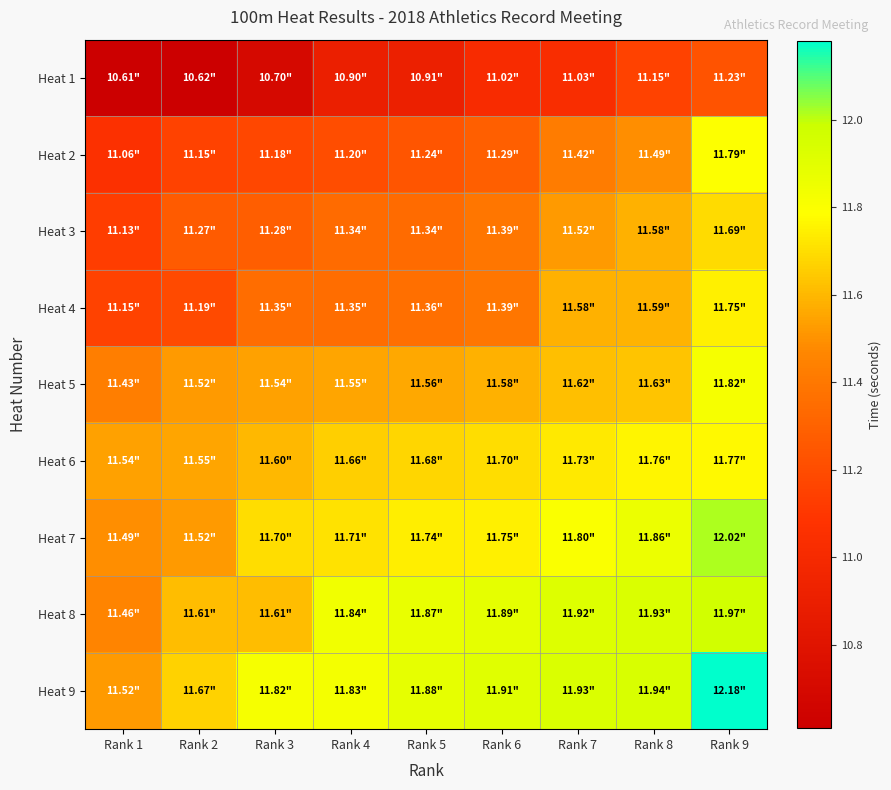

Reading left to right, extract all data points from this chart.

Heat 1: Rank 1=10.6	Rank 2=10.6	Rank 3=10.7	Rank 4=10.9	Rank 5=10.9	Rank 6=11.0	Rank 7=11.0	Rank 8=11.2	Rank 9=11.2
Heat 2: Rank 1=11.1	Rank 2=11.2	Rank 3=11.2	Rank 4=11.2	Rank 5=11.2	Rank 6=11.3	Rank 7=11.4	Rank 8=11.5	Rank 9=11.8
Heat 3: Rank 1=11.1	Rank 2=11.3	Rank 3=11.3	Rank 4=11.3	Rank 5=11.3	Rank 6=11.4	Rank 7=11.5	Rank 8=11.6	Rank 9=11.7
Heat 4: Rank 1=11.2	Rank 2=11.2	Rank 3=11.3	Rank 4=11.3	Rank 5=11.4	Rank 6=11.4	Rank 7=11.6	Rank 8=11.6	Rank 9=11.8
Heat 5: Rank 1=11.4	Rank 2=11.5	Rank 3=11.5	Rank 4=11.6	Rank 5=11.6	Rank 6=11.6	Rank 7=11.6	Rank 8=11.6	Rank 9=11.8
Heat 6: Rank 1=11.5	Rank 2=11.6	Rank 3=11.6	Rank 4=11.7	Rank 5=11.7	Rank 6=11.7	Rank 7=11.7	Rank 8=11.8	Rank 9=11.8
Heat 7: Rank 1=11.5	Rank 2=11.5	Rank 3=11.7	Rank 4=11.7	Rank 5=11.7	Rank 6=11.8	Rank 7=11.8	Rank 8=11.9	Rank 9=12.0
Heat 8: Rank 1=11.5	Rank 2=11.6	Rank 3=11.6	Rank 4=11.8	Rank 5=11.9	Rank 6=11.9	Rank 7=11.9	Rank 8=11.9	Rank 9=12.0
Heat 9: Rank 1=11.5	Rank 2=11.7	Rank 3=11.8	Rank 4=11.8	Rank 5=11.9	Rank 6=11.9	Rank 7=11.9	Rank 8=11.9	Rank 9=12.2